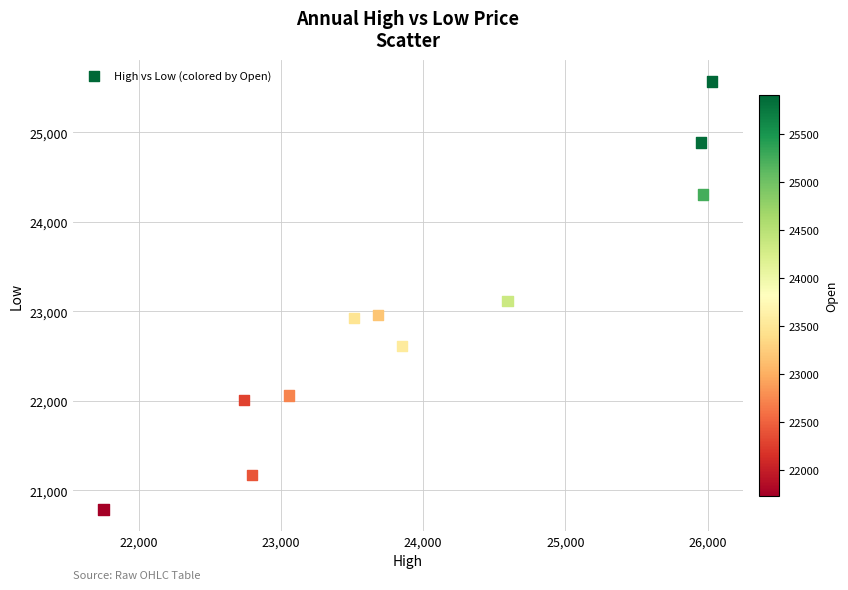

What Y value in the scatter plot is closest to 23178?

23119.6